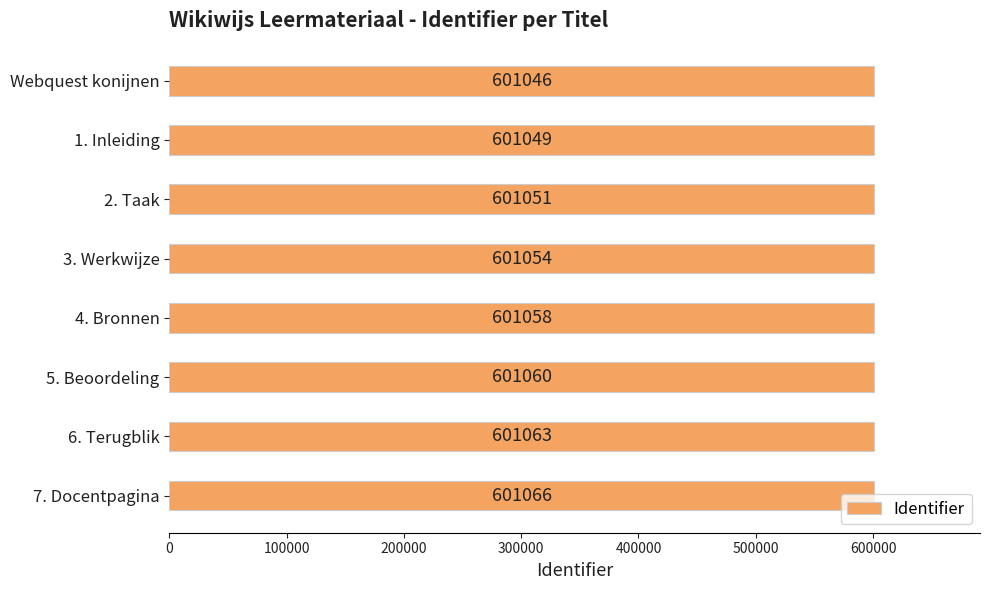

The chart shows a value of 846912 at 4. Bronnen. True or false?

False